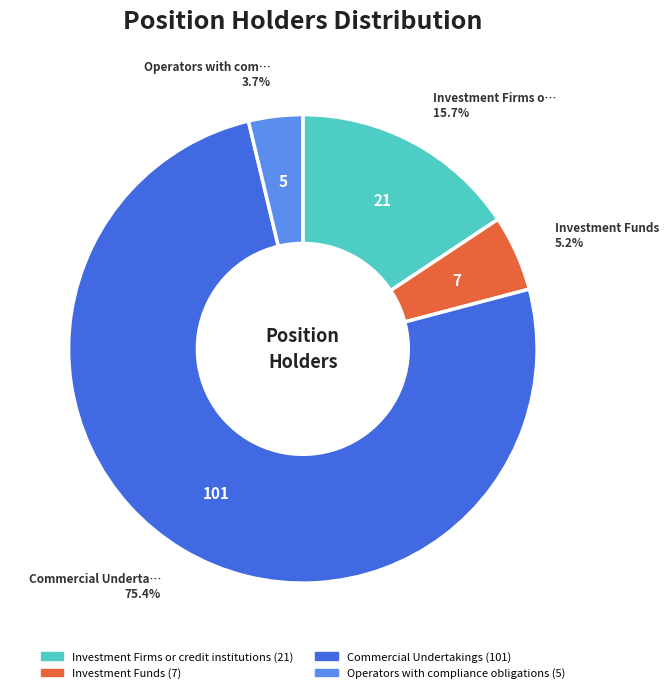

How many segments does this pie chart have?

4